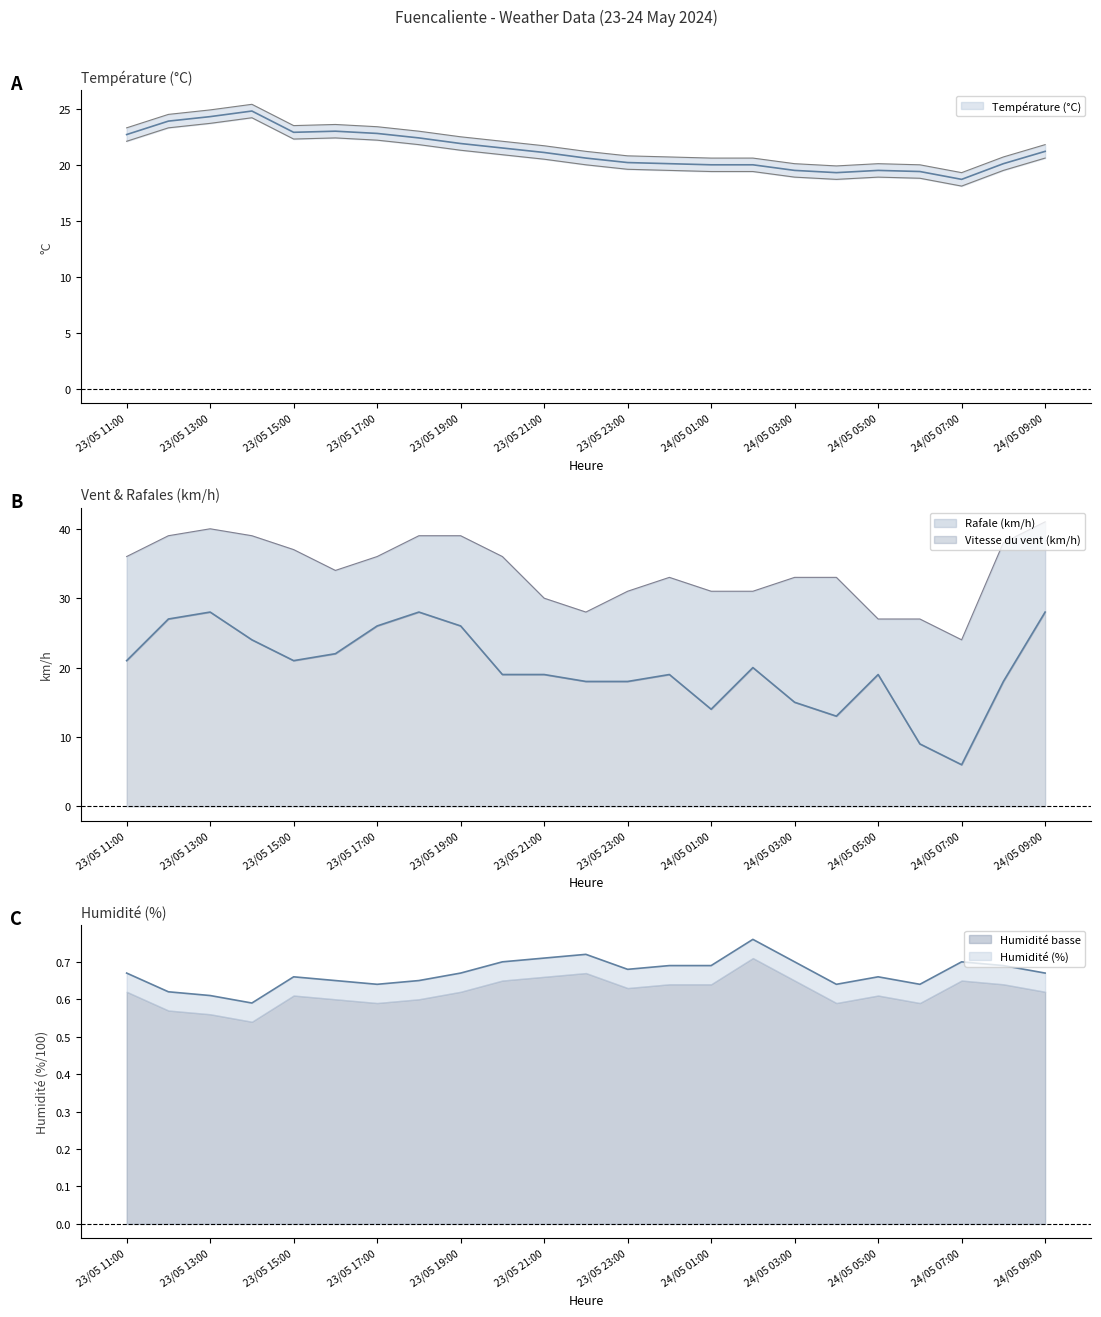

What is the sum of all Humidité (%) values?

15.4